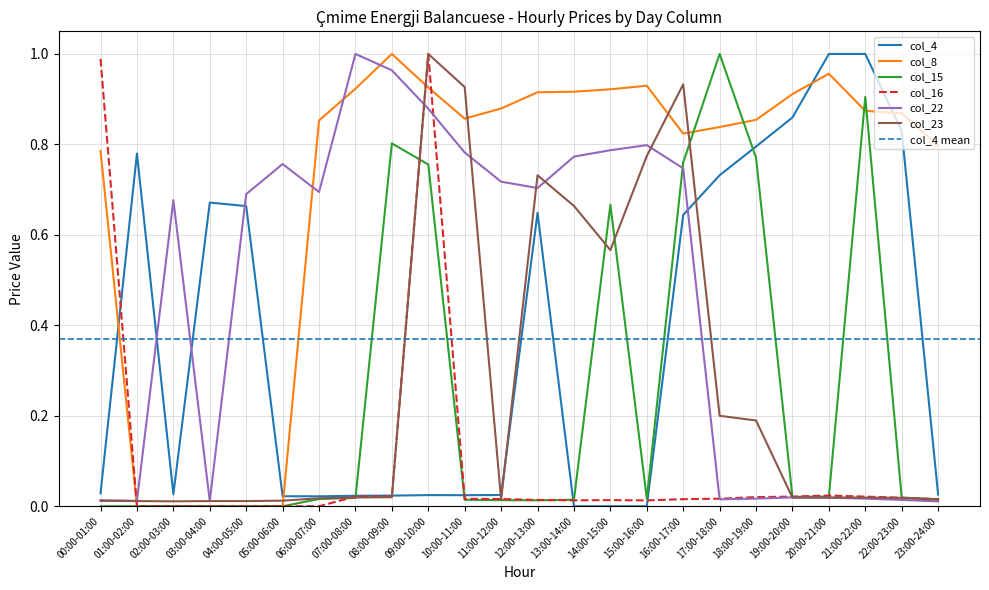

Where is the first local minimum for col_4?

02:00-03:00